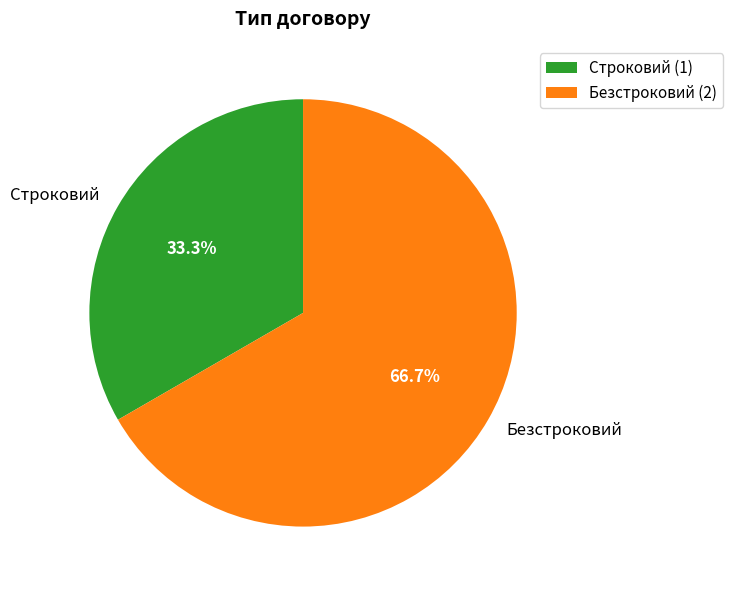

True or false: Строковий accounts for 21% of the total.

False